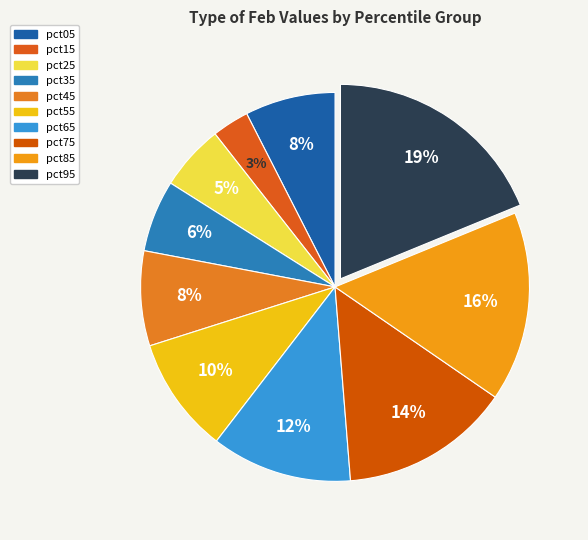

To the nearest percent, what is the average slice percentage?

10%